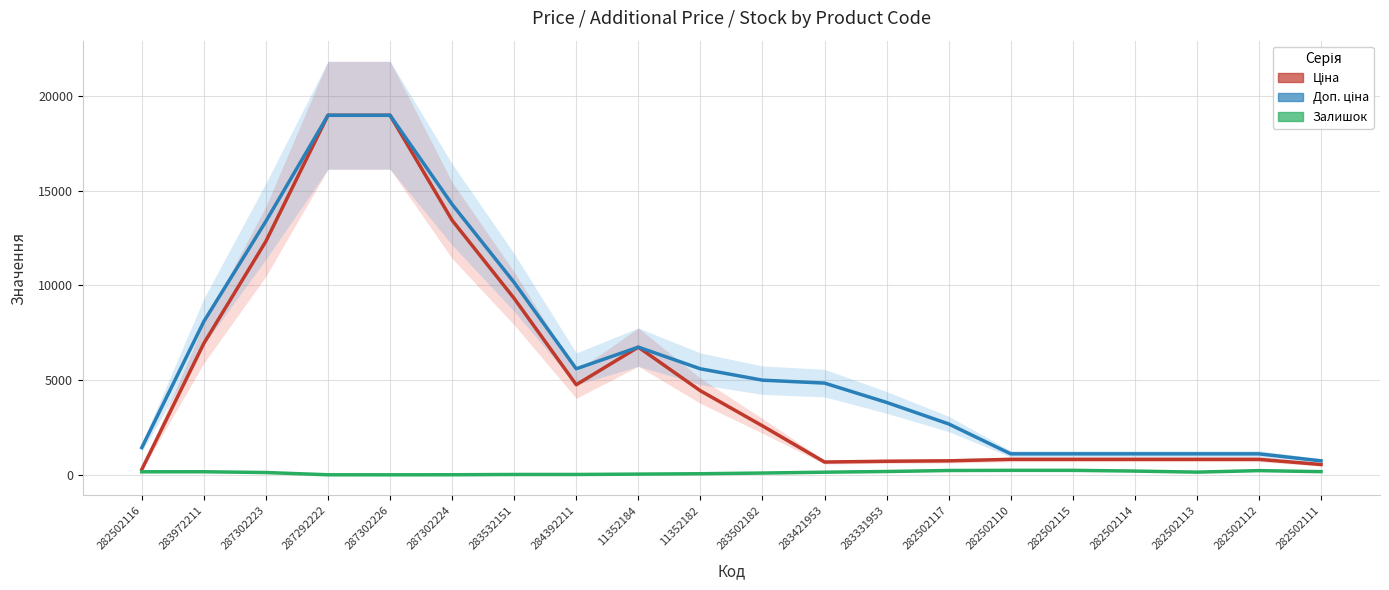

How many data points in Залишок are above 144?

10